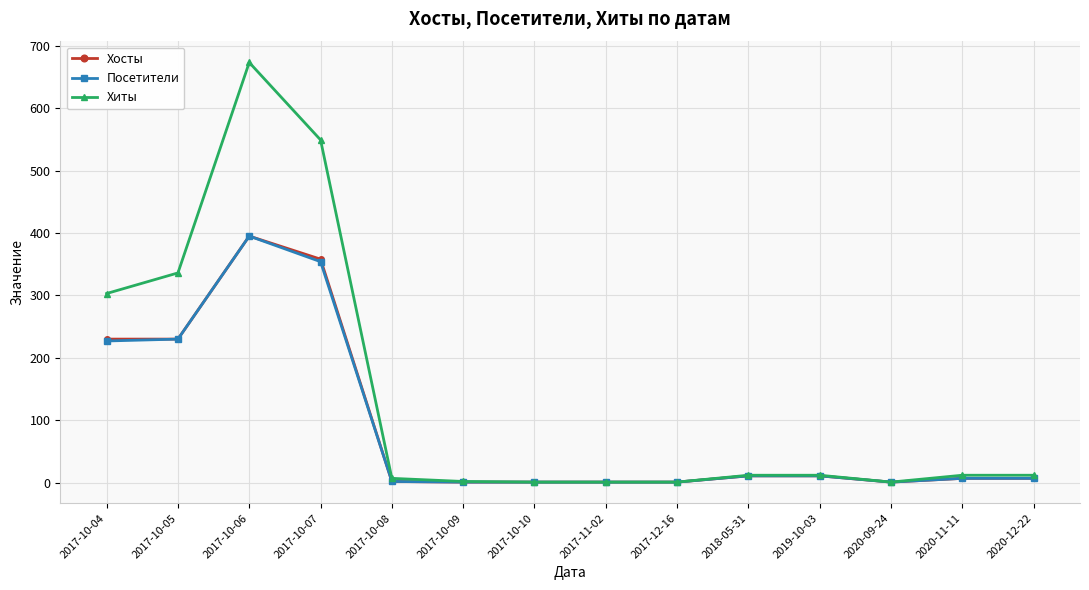

Count the number of data series in this chart.

3